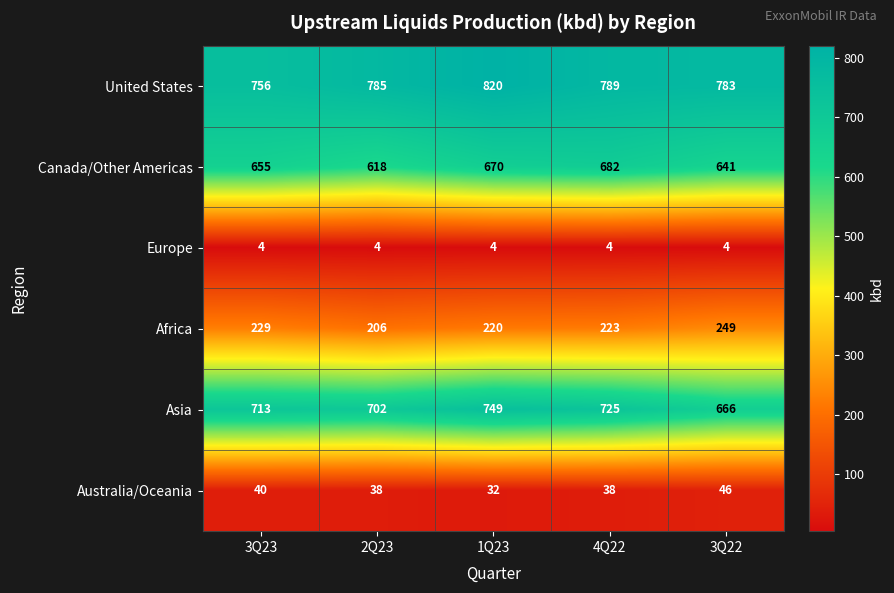

Reading left to right, what are all the values shown in this chart?

United States: 756	785	820	789	783
Canada/Other Americas: 655	618	670	682	641
Europe: 4	4	4	4	4
Africa: 229	206	220	223	249
Asia: 713	702	749	725	666
Australia/Oceania: 40	38	32	38	46